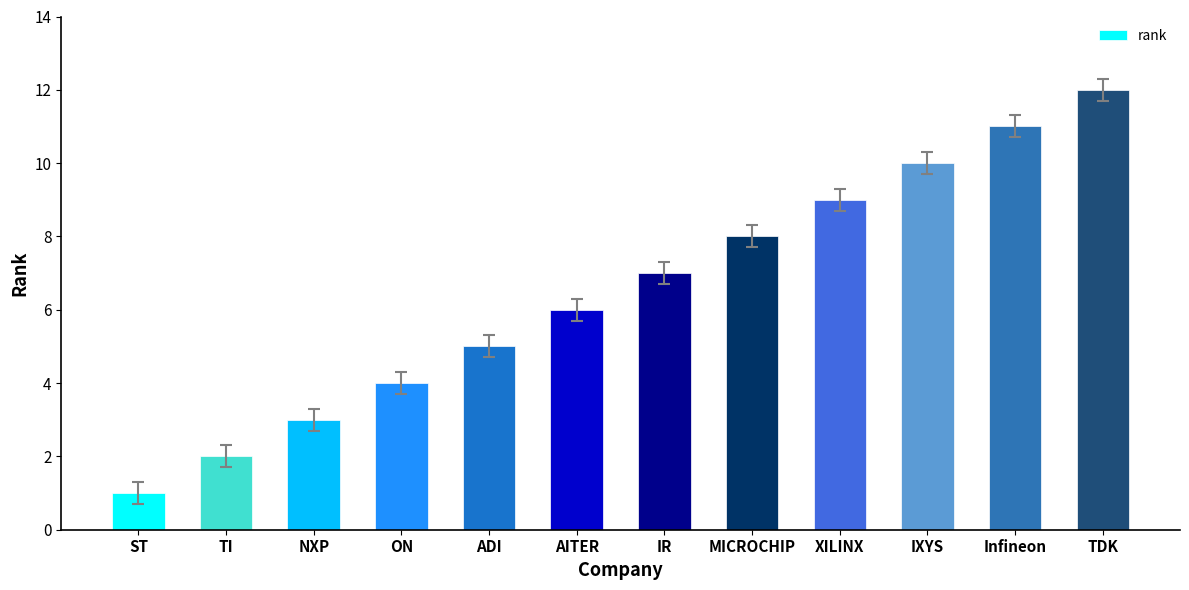

What is the label of the 3rd bar from the right?

IXYS